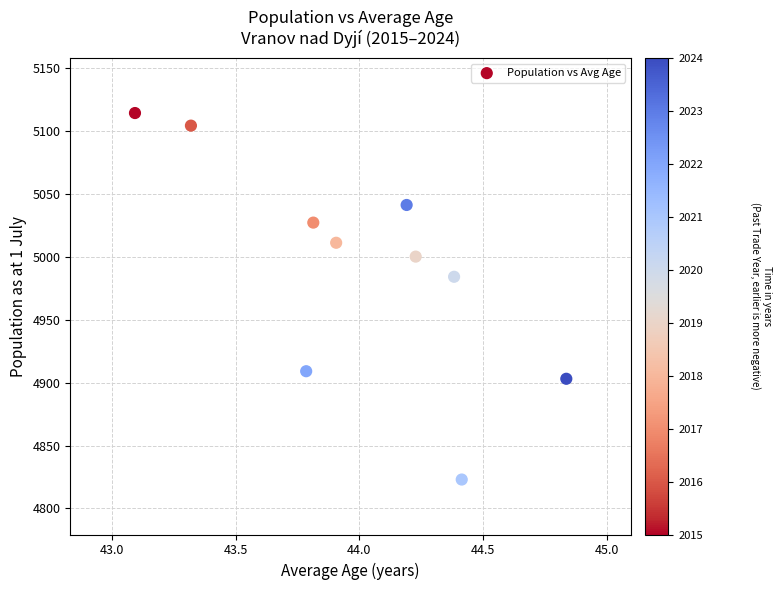

What is the range of Y values (max minus min)?

291